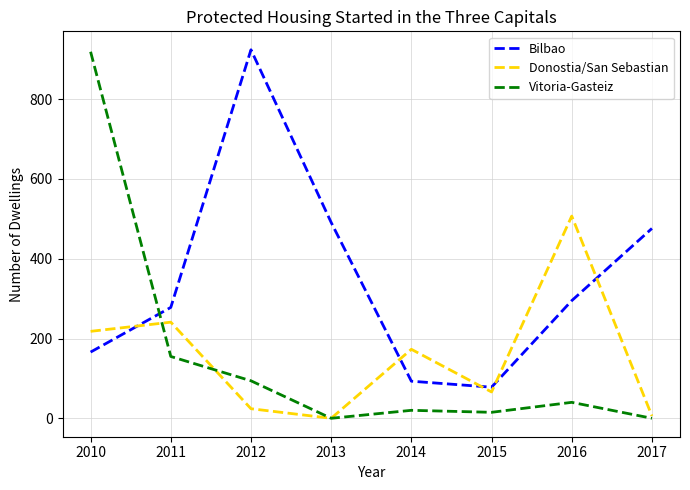

Reading right to left, extract all data points from this chart.

Bilbao: 2017=476	2016=295	2015=78	2014=93	2013=491	2012=924	2011=278	2010=166
Donostia/San Sebastian: 2017=6	2016=507	2015=66	2014=173	2013=0	2012=24	2011=241	2010=218
Vitoria-Gasteiz: 2017=0	2016=40	2015=15	2014=20	2013=0	2012=94	2011=155	2010=919